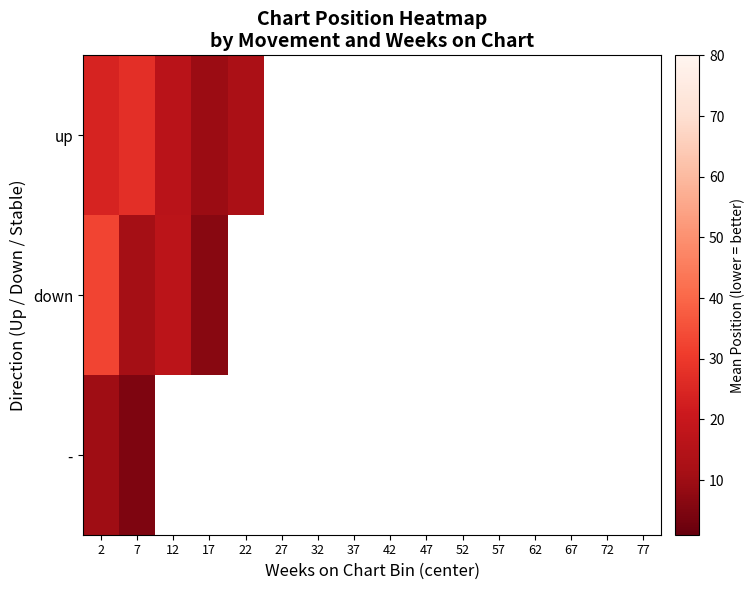

What is the approximate value of down at 17?

6.5